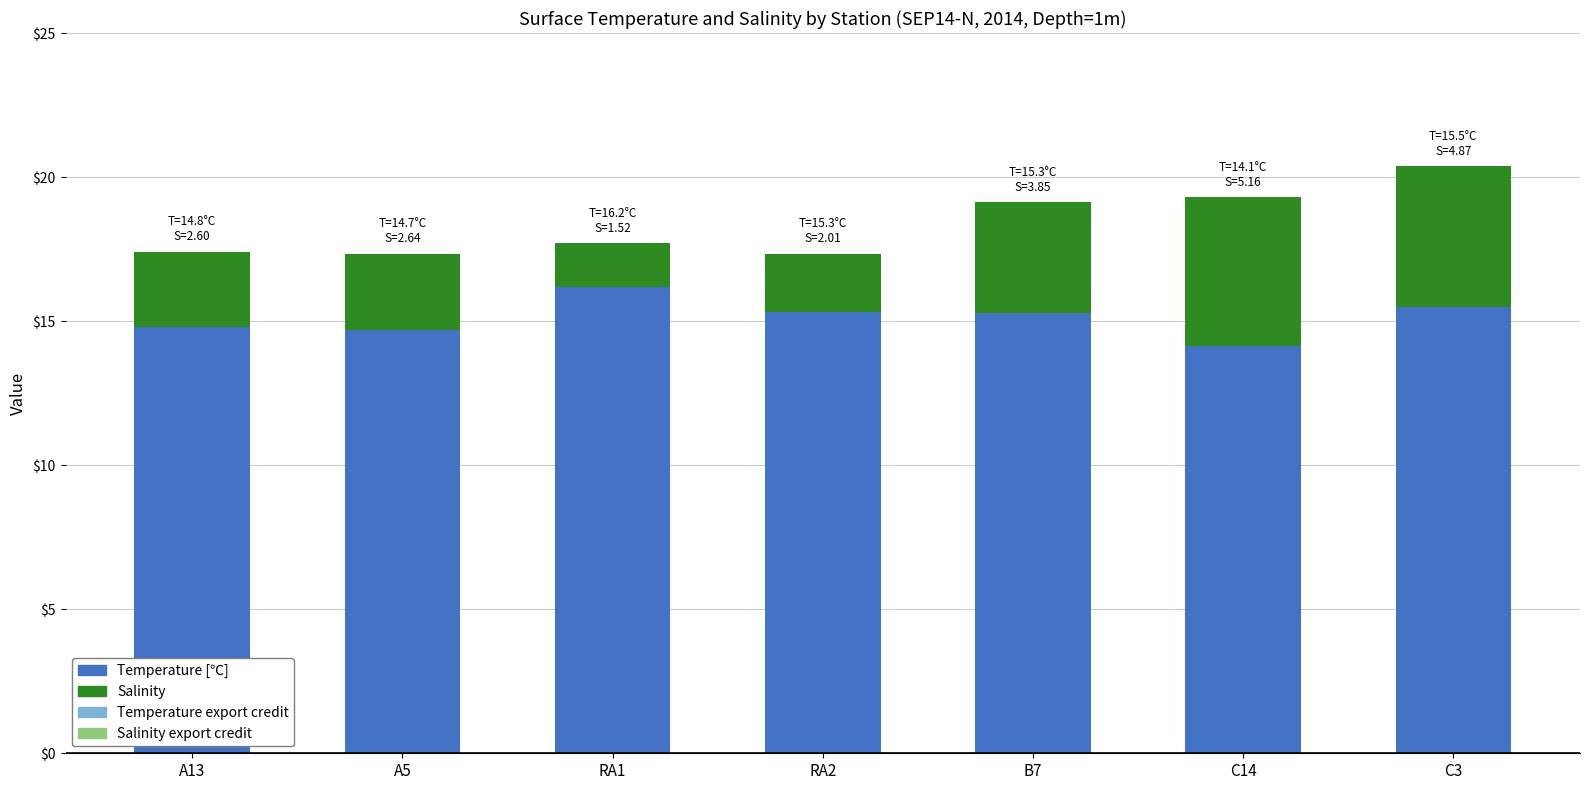

What is the highest value of the Temperature [℃] series?

16.2